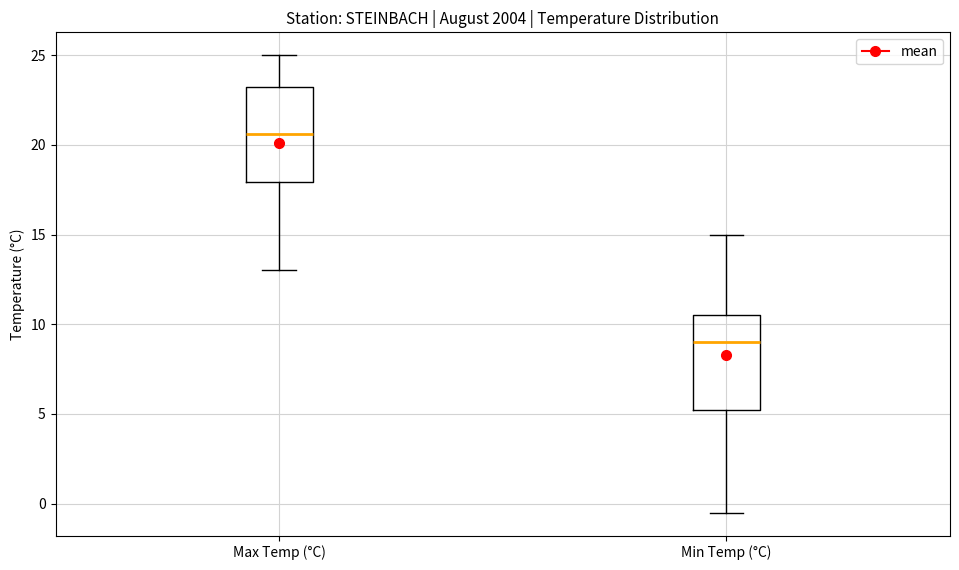

Reading left to right, read every box against the y-axis: the position of its median line, the range the box covers, and the ends of its whiskers. The values are not printed on the chart, so give them approximately, as read against the axis.

Max Temp (°C): median 20.5, box 18.0 to 23.5, whiskers 13.0 to 25.0
Min Temp (°C): median 9.0, box 5.5 to 10.5, whiskers -0.5 to 15.0